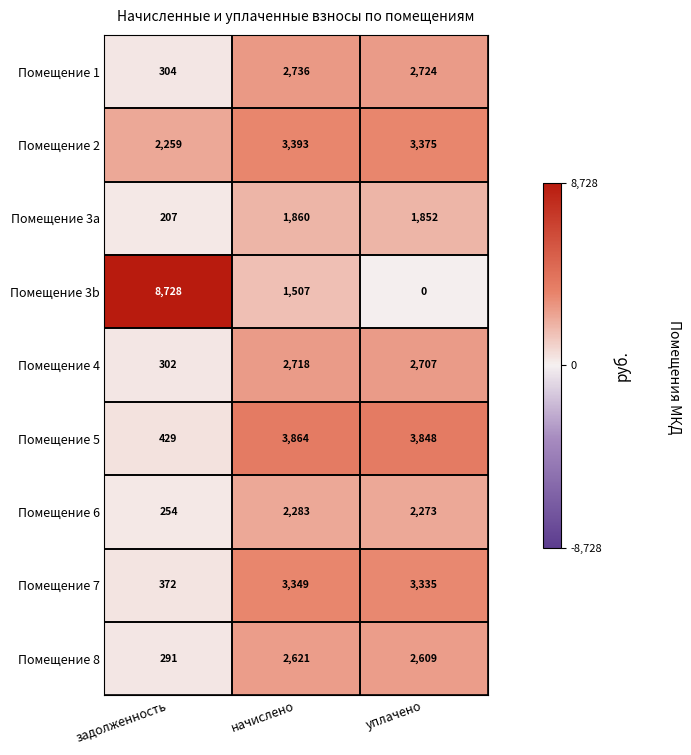

The value of Помещение 5 at задолженность is 221. True or false?

False